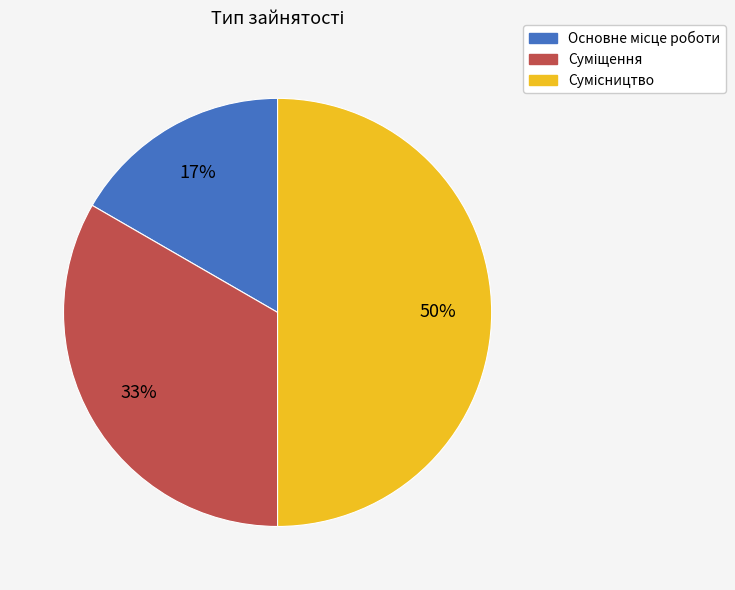

To the nearest percent, what is the difference between the largest and smallest slice percentages?

33%